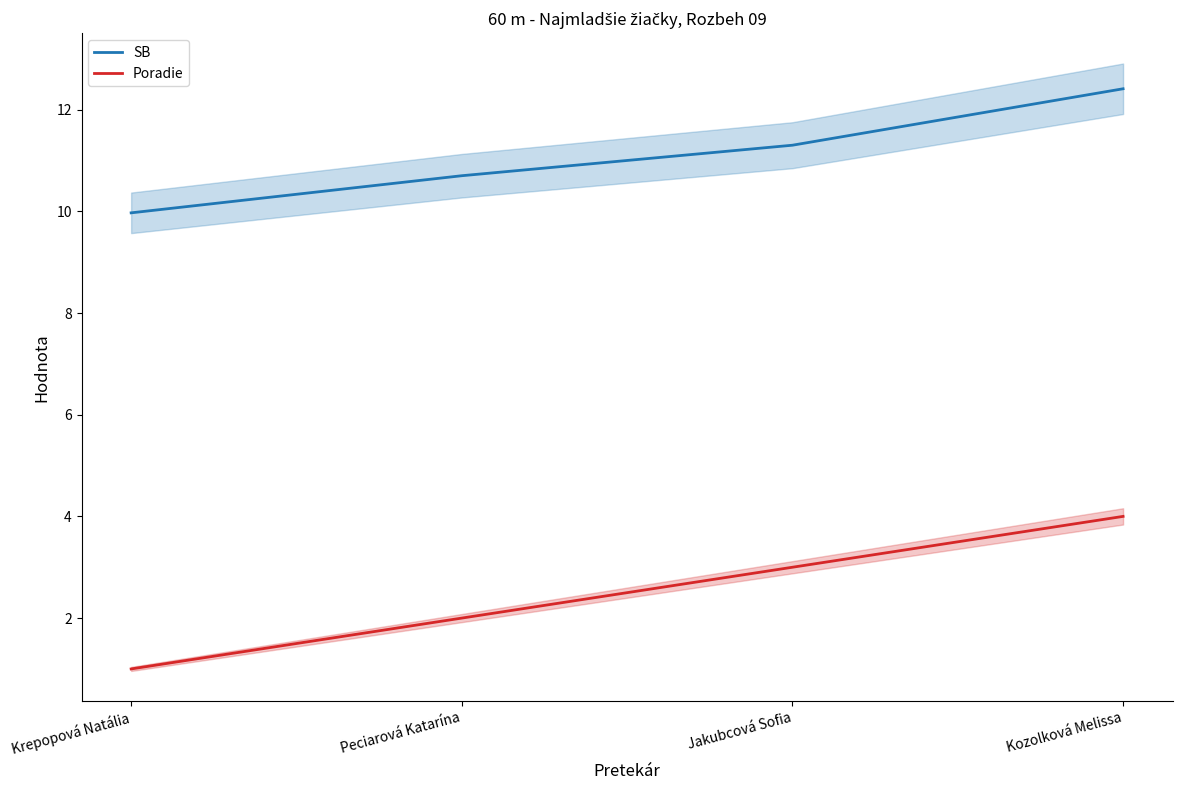

How many distinct data groups are displayed?

2